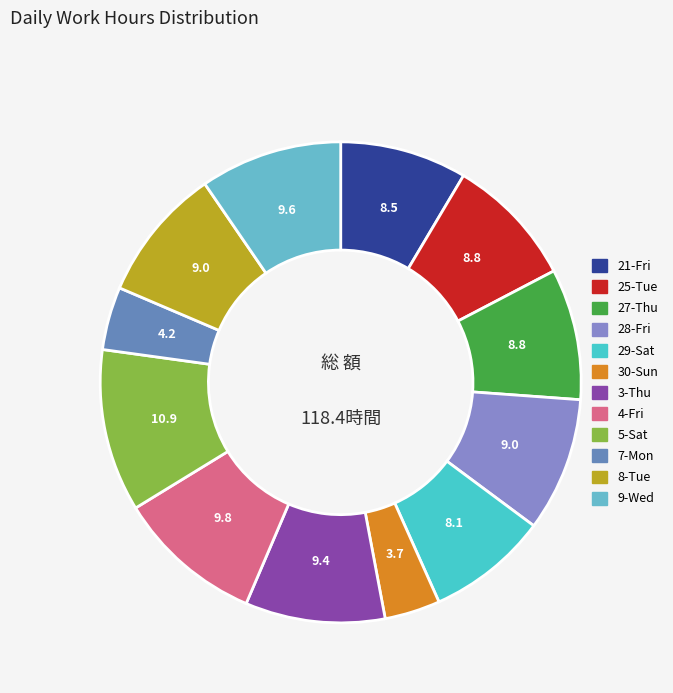

Which slice is the largest?

5-Sat